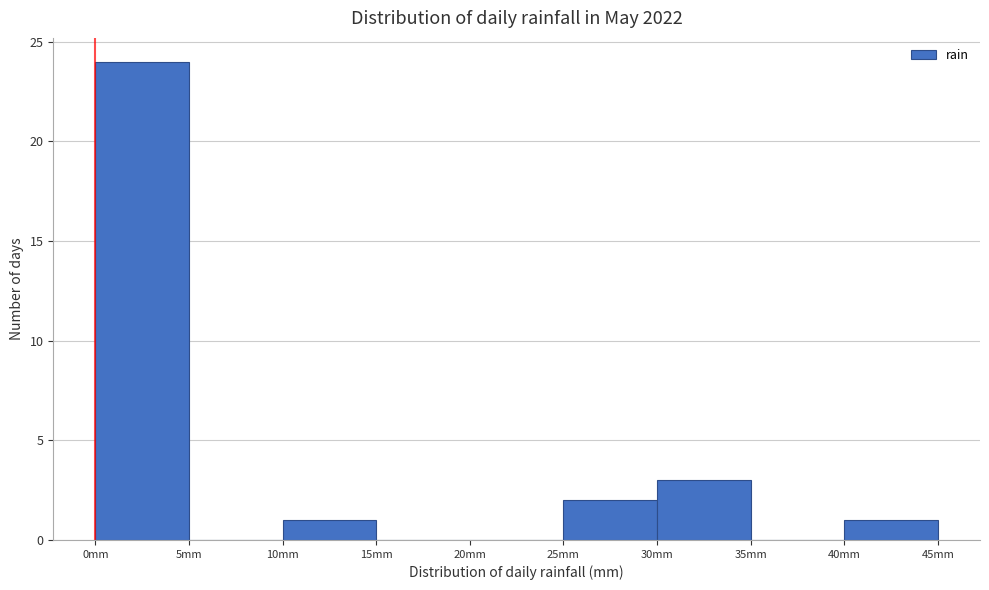

How tall is the bar that spans 0 to 5 on the x-axis? The values are not printed on the chart, so give them approximately, as read against the axis.

24